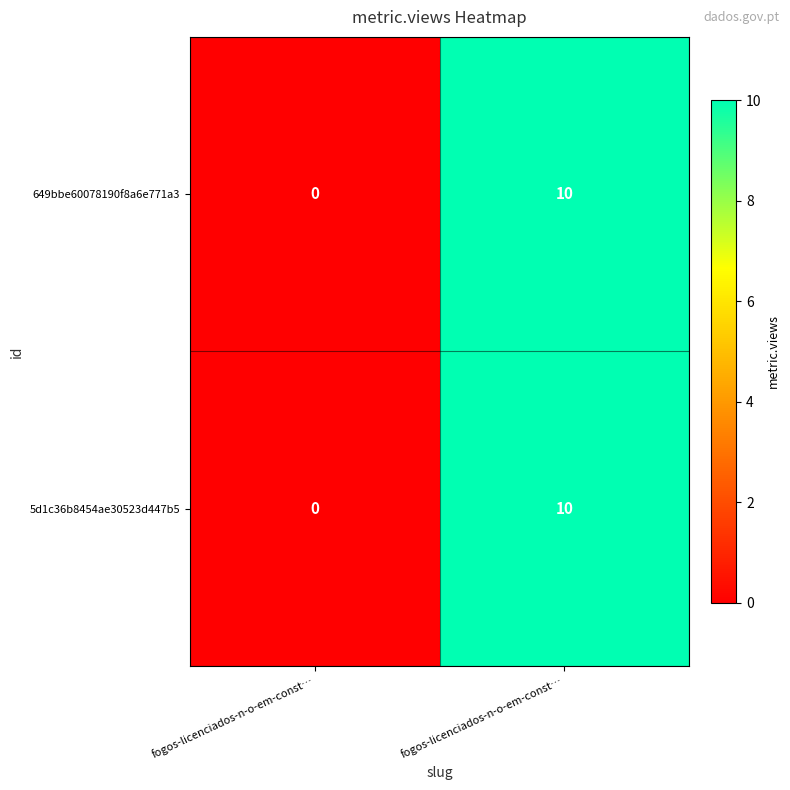

How many categories are shown in the chart?

2